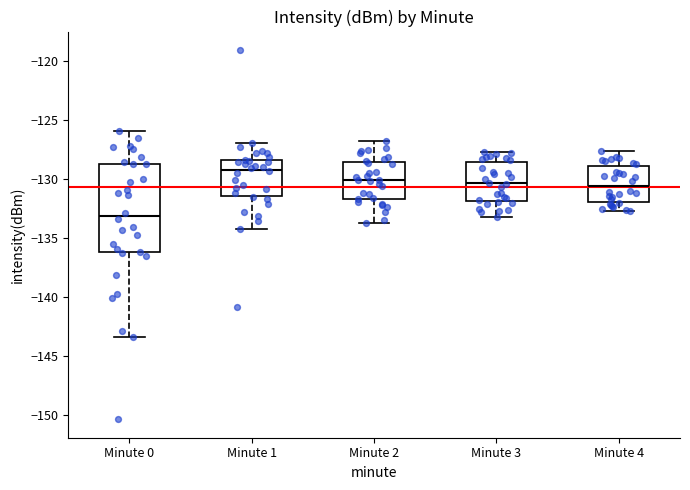

Which box is the tallest, from its lower edge to its upper edge?

Minute 0